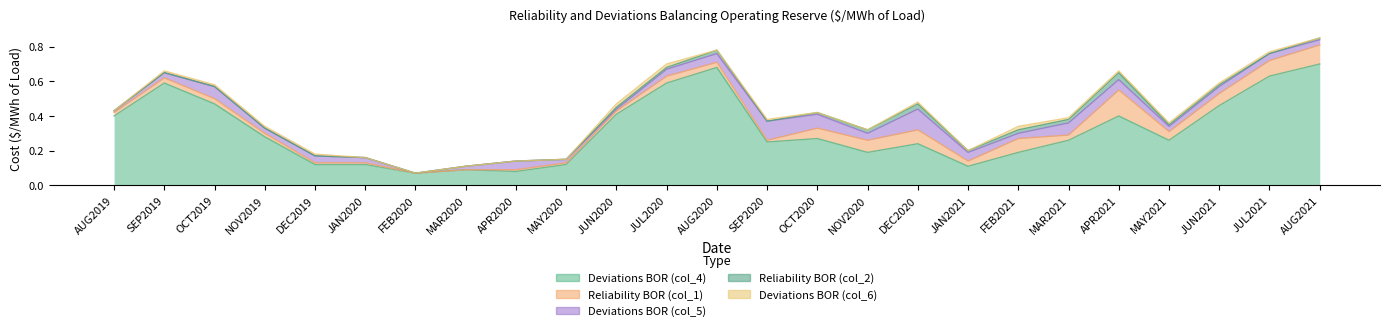

Is the value of Deviations BOR (col_4) at JUN2021 greater than the value of Deviations BOR (col_5) at AUG2020?

Yes